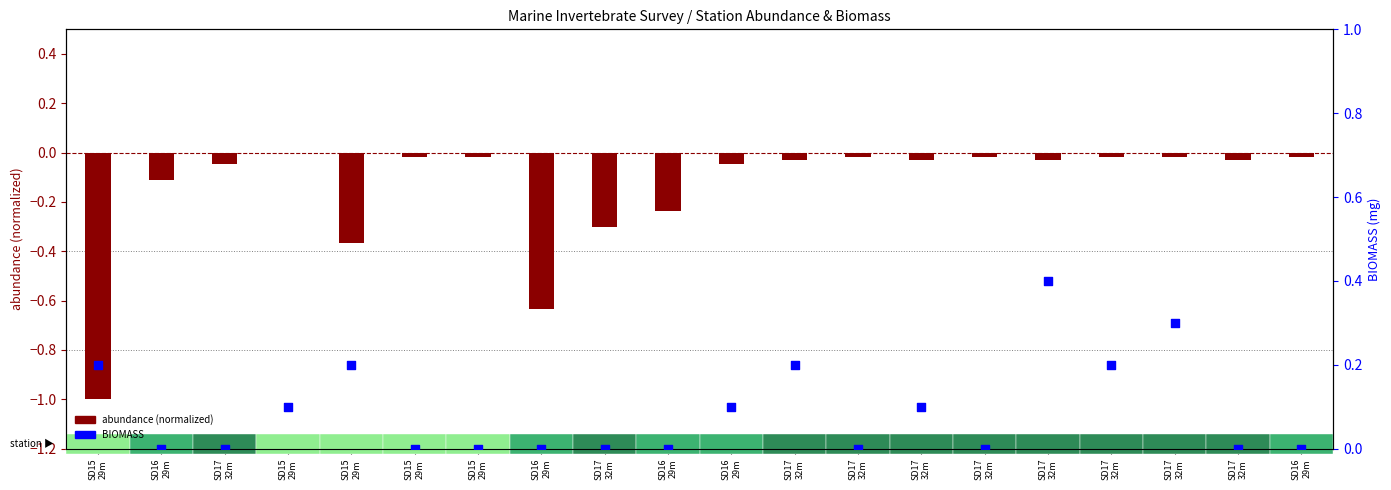

What are all the series names shown in the legend?

abundance (normalized), BIOMASS